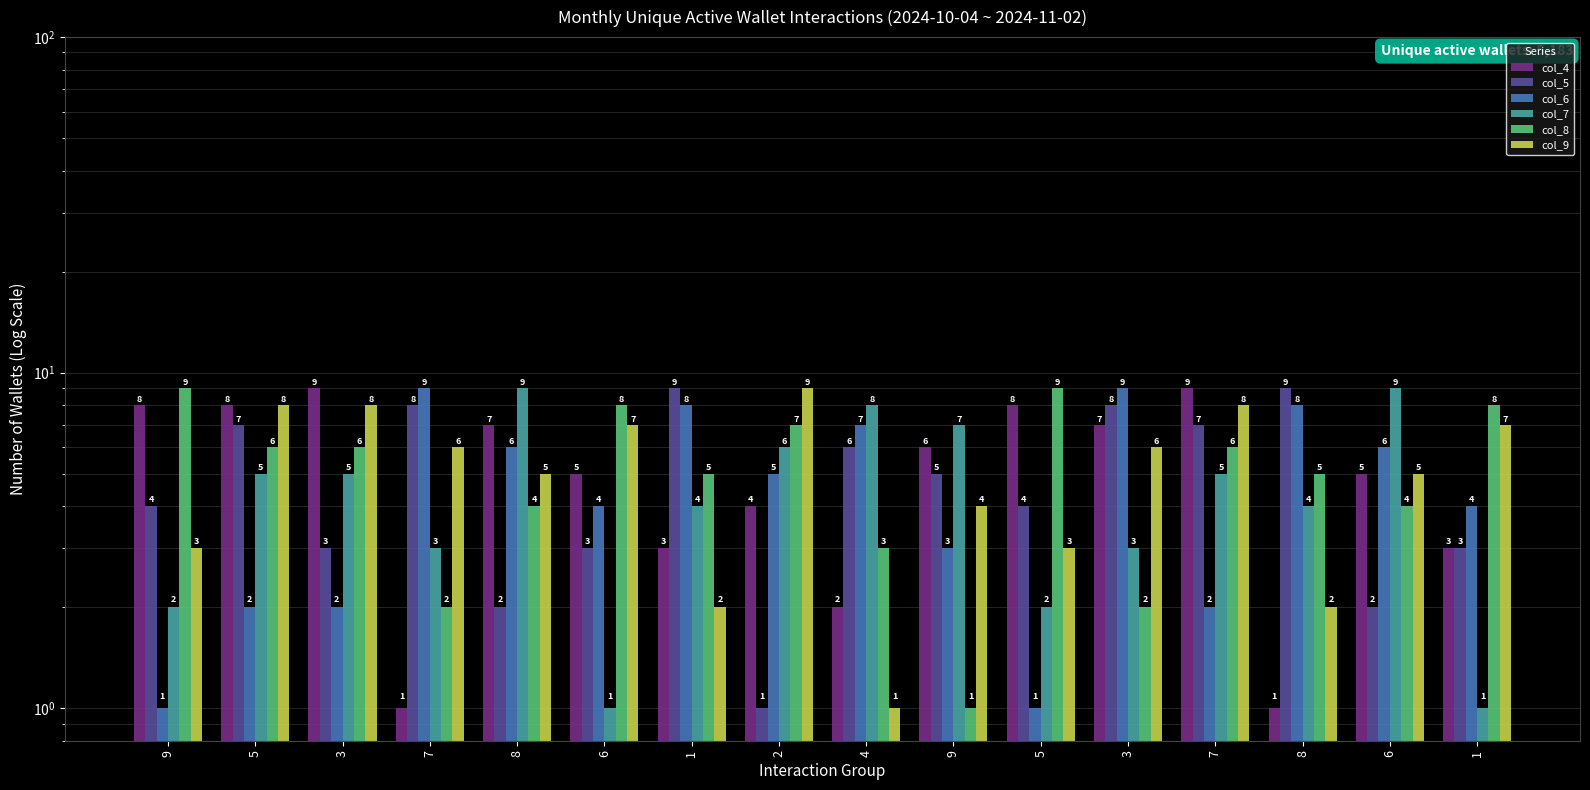

How many bars are there in each group?

6